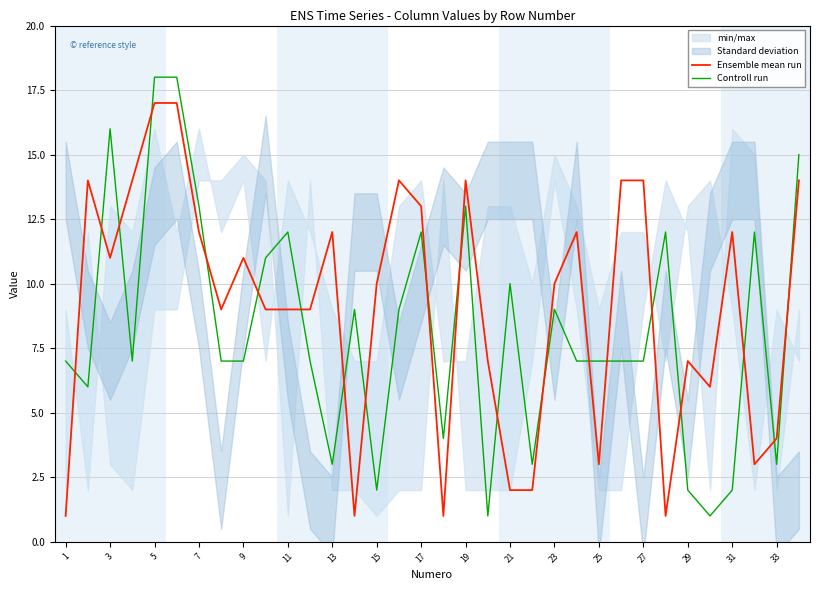

What is the highest value of the Controll run series?

18